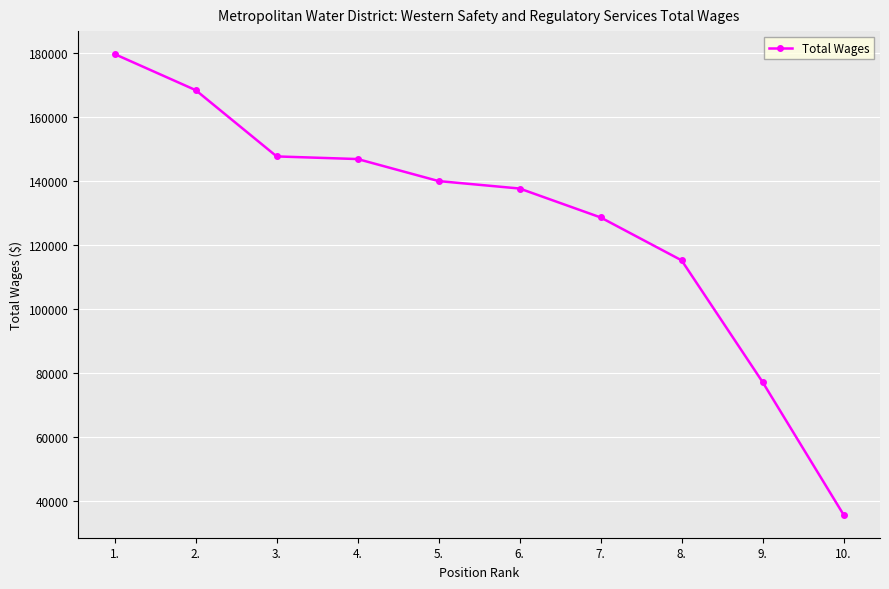

The chart shows a value of 115200 at 8.. True or false?

True